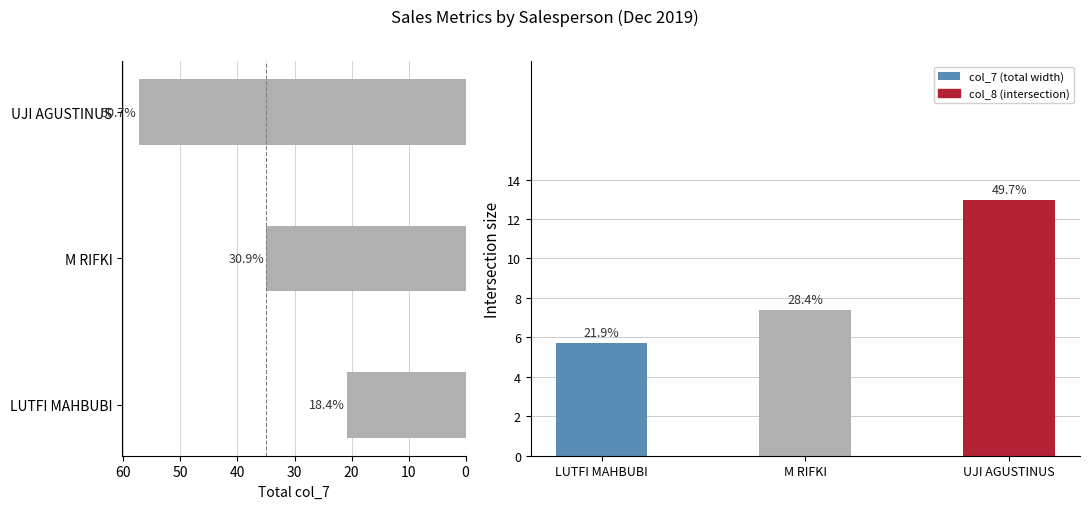

What are all the series names shown in the legend?

col_7, col_8